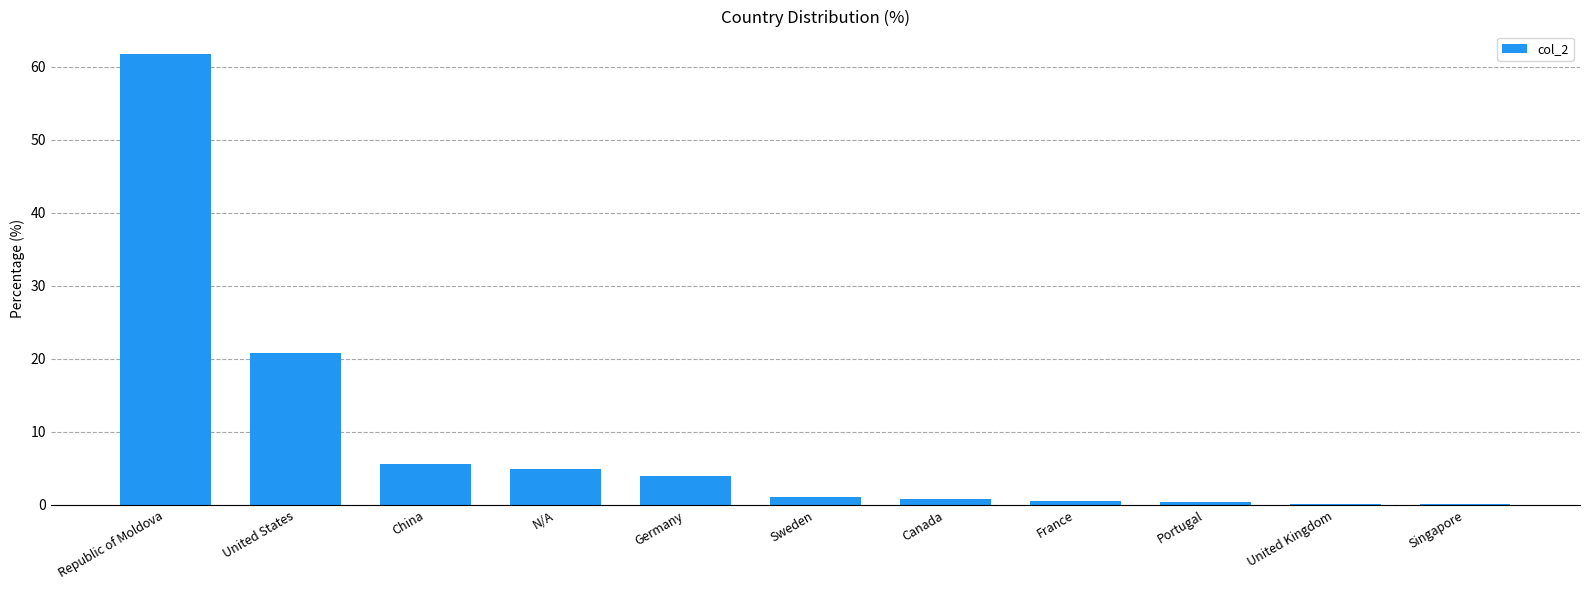

The chart shows a value of 20.8 at United States. True or false?

True